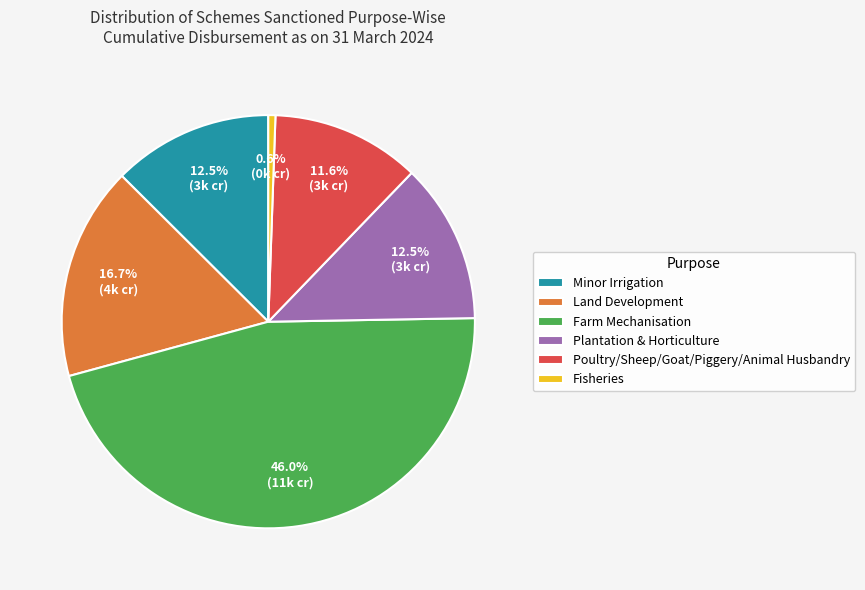

Between Fisheries and Land Development, which is larger?

Land Development